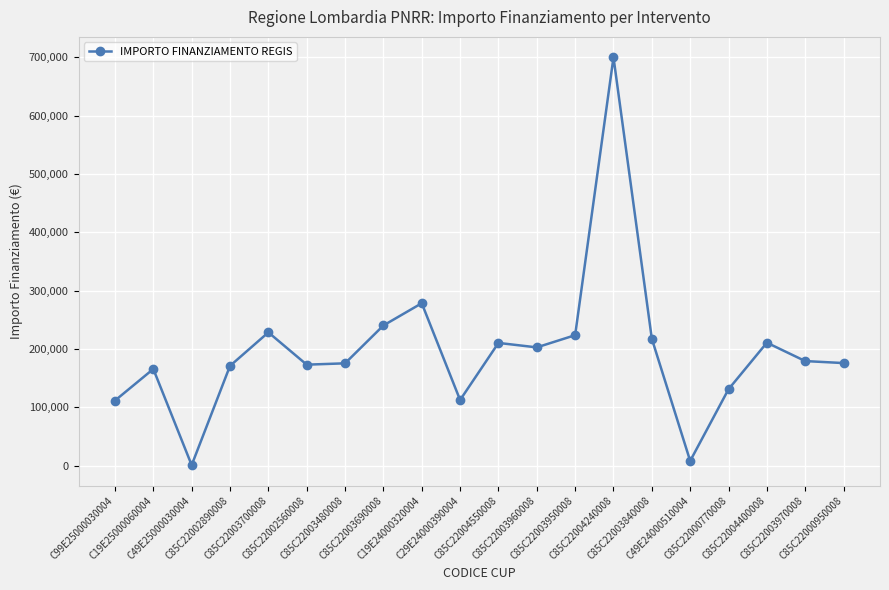

Which category has the highest value across all series?

C85C22004240008